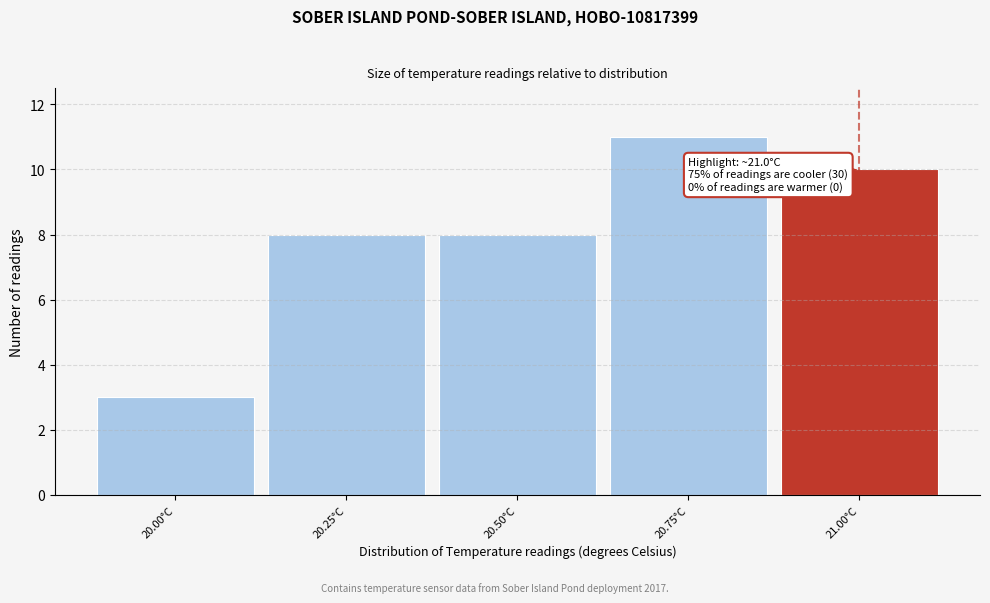

Reading left to right, transcribe all the data shown in this chart.

20.00°C=3	20.25°C=8	20.50°C=8	20.75°C=11	21.00°C=10